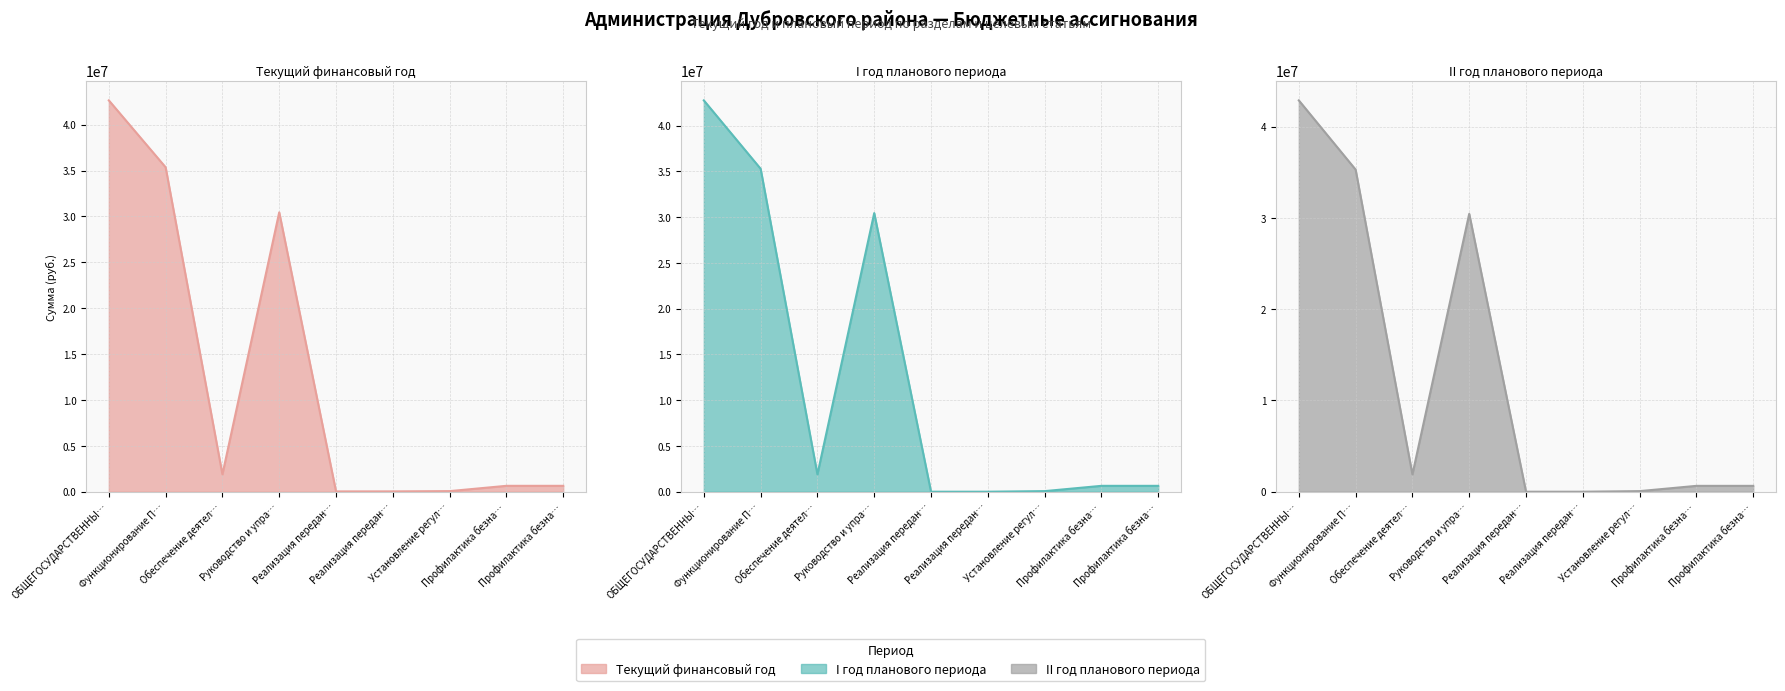

True or false: I год планового периода and II год планового периода cross at least once.

False